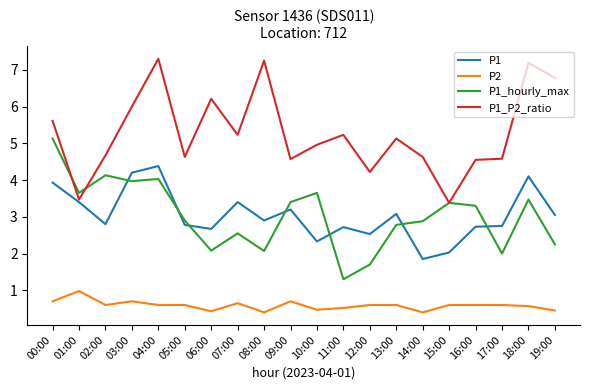

Is it true that P1_hourly_max equals 2.6 at 12:00?

False